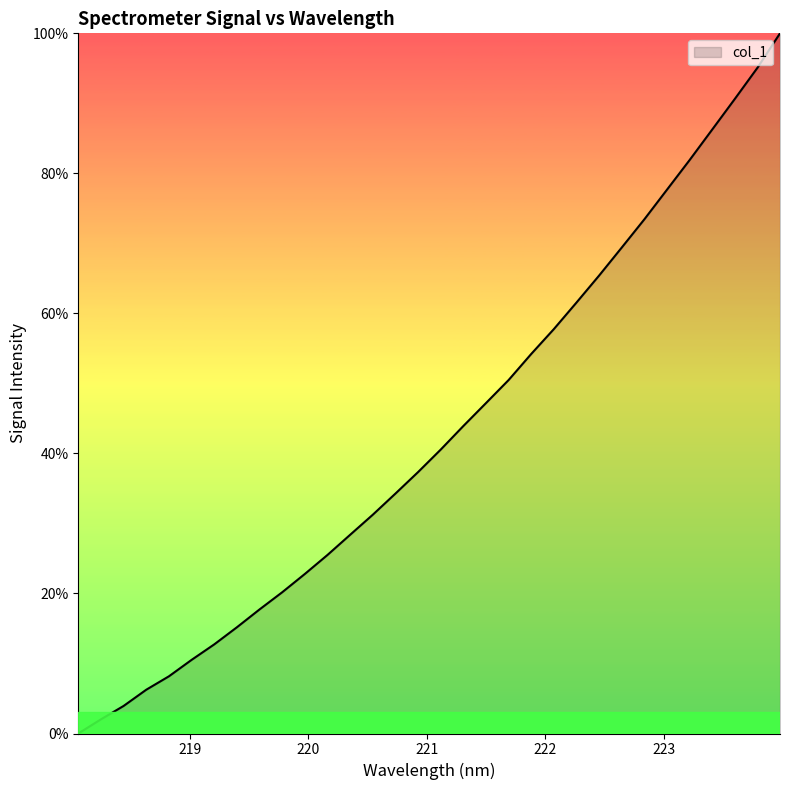

What is the difference between the maximum and minimum values?

100.0